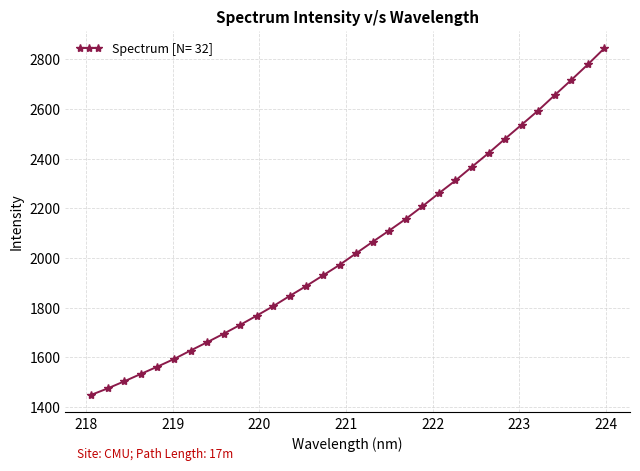

How many values are below 2019?

16